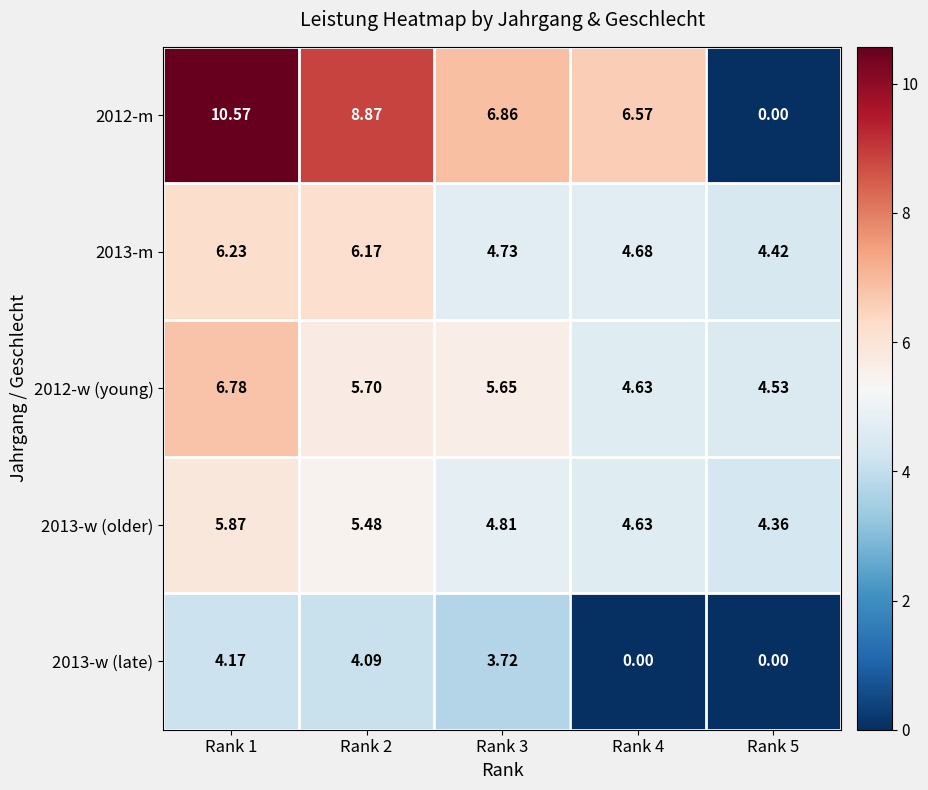

How many values in the 2012-m series exceed 6?

4